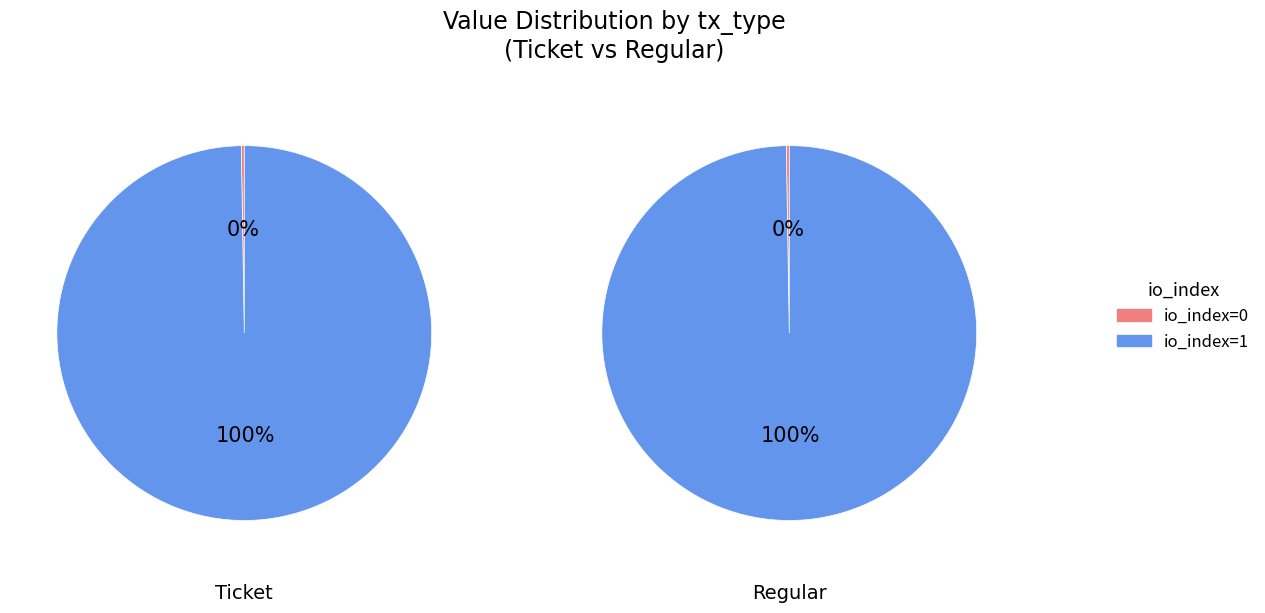

Rank the series at io_index=1 from lowest to highest value.

Ticket, Regular